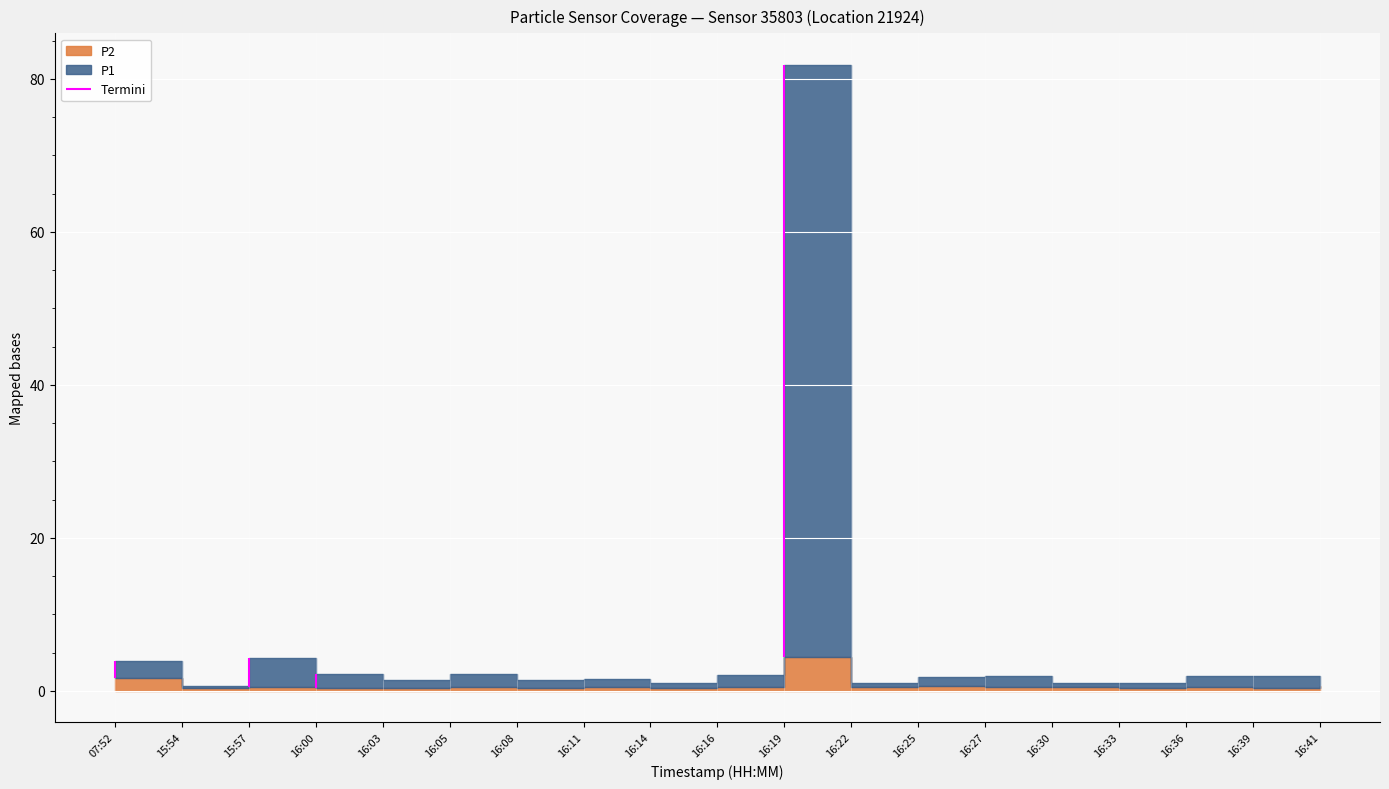

Is it true that P1 equals 0.5 at 16:41?

False